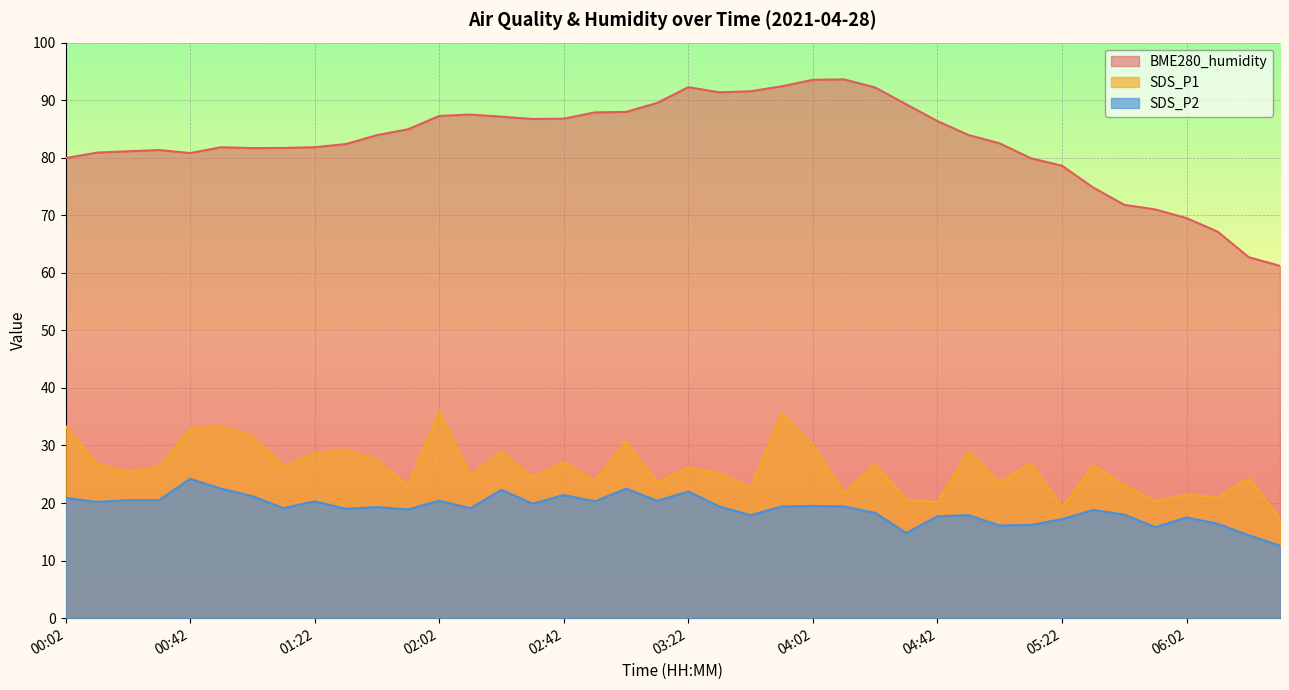

Reading left to right, transcribe all the data shown in this chart.

BME280_humidity: 79.9	80.9	81.1	81.3	80.8	81.8	81.7	81.7	81.8	82.4	83.9	84.9	87.3	87.5	87.1	86.7	86.8	87.9	88.0	89.5	92.3	91.4	91.6	92.4	93.5	93.6	92.2	89.3	86.4	83.9	82.5	79.9	78.6	74.8	71.8	71.0	69.5	67.1	62.7	61.2
SDS_P1: 33.4	26.9	25.4	26.3	33.0	33.3	31.6	26.4	28.6	29.3	27.5	23.0	35.9	24.8	28.9	24.5	27.1	23.9	30.6	23.6	26.2	25.2	22.7	35.6	30.1	21.7	26.7	20.6	20.2	29.0	23.5	27.0	19.3	26.5	23.2	20.3	21.5	21.0	24.3	17.4
SDS_P2: 20.9	20.2	20.5	20.5	24.2	22.5	21.2	19.1	20.3	19.0	19.3	18.9	20.4	19.1	22.3	19.9	21.4	20.3	22.5	20.4	22.0	19.4	17.9	19.4	19.5	19.4	18.3	14.8	17.7	17.9	16.1	16.2	17.2	18.8	18.0	15.8	17.5	16.4	14.4	12.6